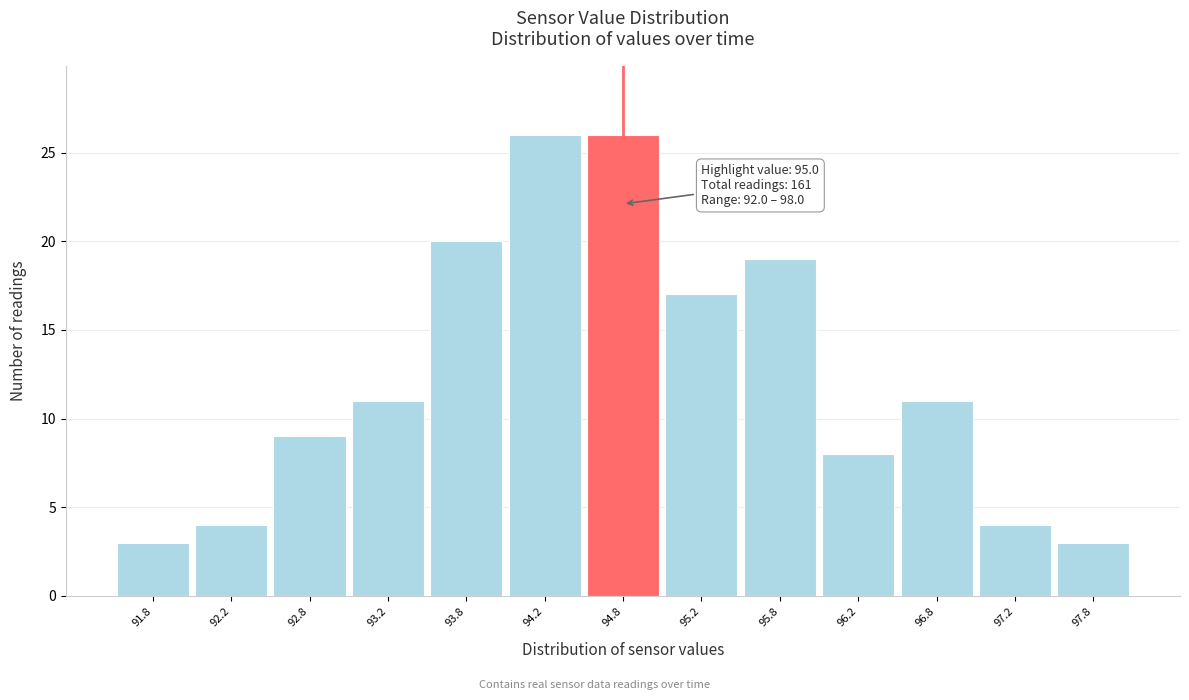

Reading left to right, list all the values displayed in this chart.

91.8=3	92.2=4	92.8=9	93.2=11	93.8=20	94.2=26	94.8=26	95.2=17	95.8=19	96.2=8	96.8=11	97.2=4	97.8=3